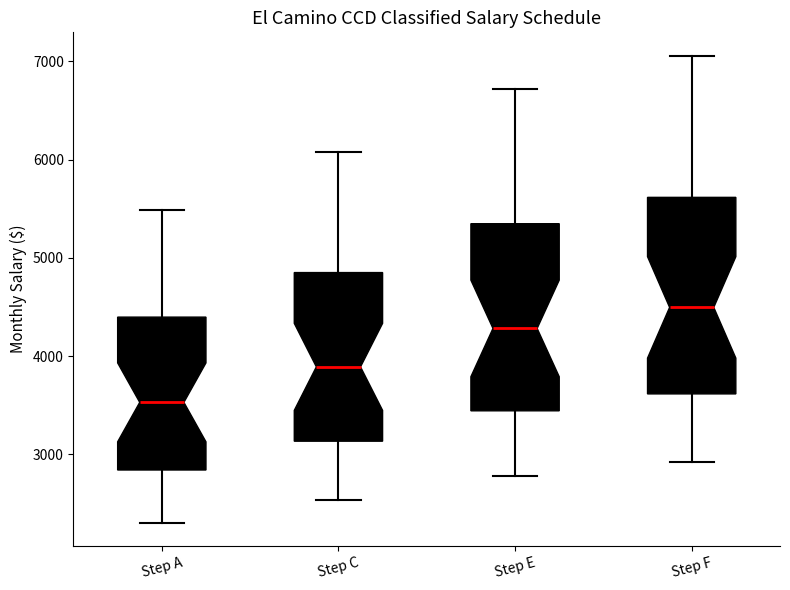

Reading left to right, read every box against the y-axis: the position of its median line, the range the box covers, and the ends of its whiskers. The values are not printed on the chart, so give them approximately, as read against the axis.

Step A: median 3500, box 2800 to 4400, whiskers 2300 to 5500
Step C: median 3900, box 3100 to 4900, whiskers 2500 to 6100
Step E: median 4300, box 3400 to 5300, whiskers 2800 to 6700
Step F: median 4500, box 3600 to 5600, whiskers 2900 to 7100